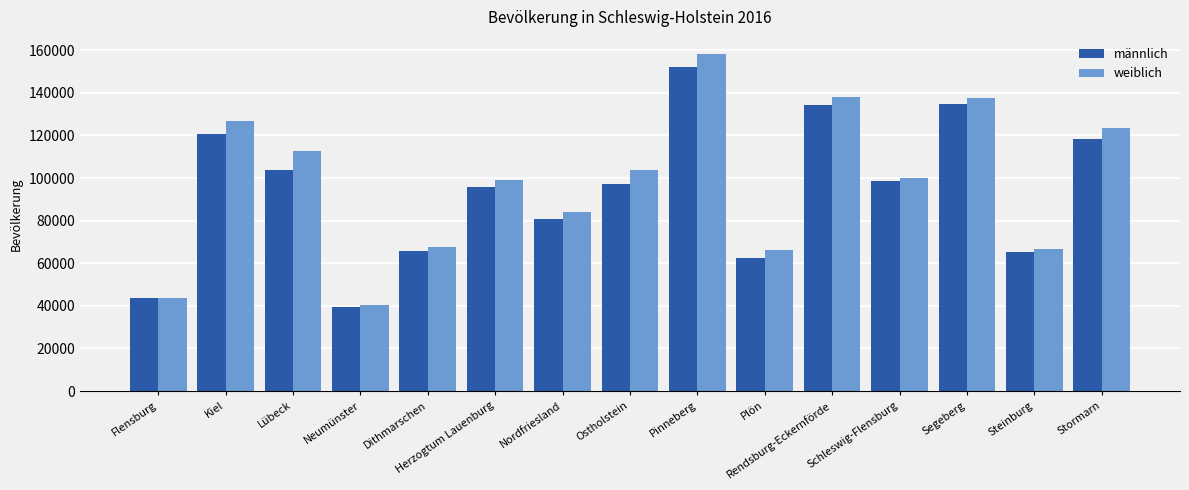

What is the difference between the second highest and minimum values in the männlich series?

95264